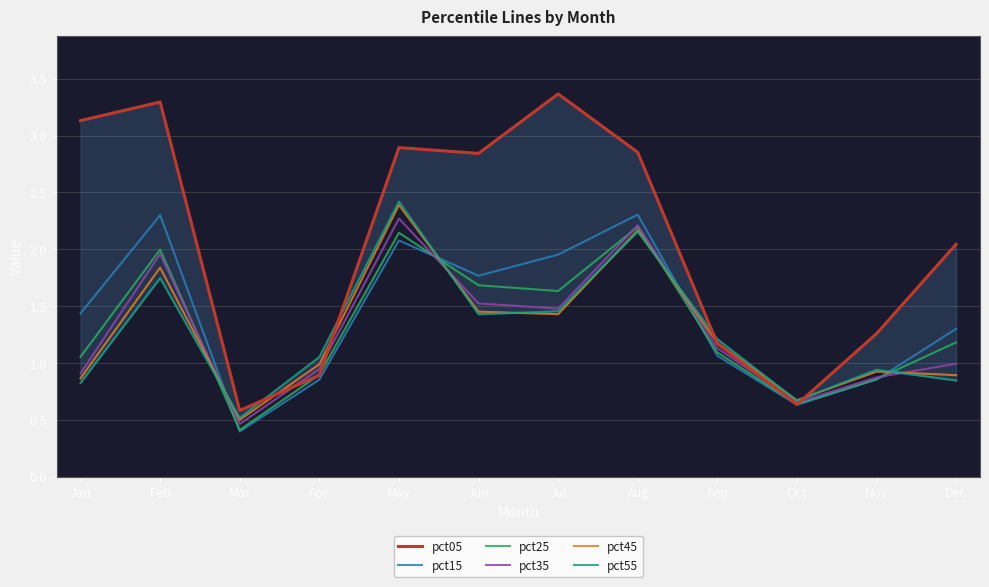

Between Jun and Aug, which series saw the biggest shift?

pct55